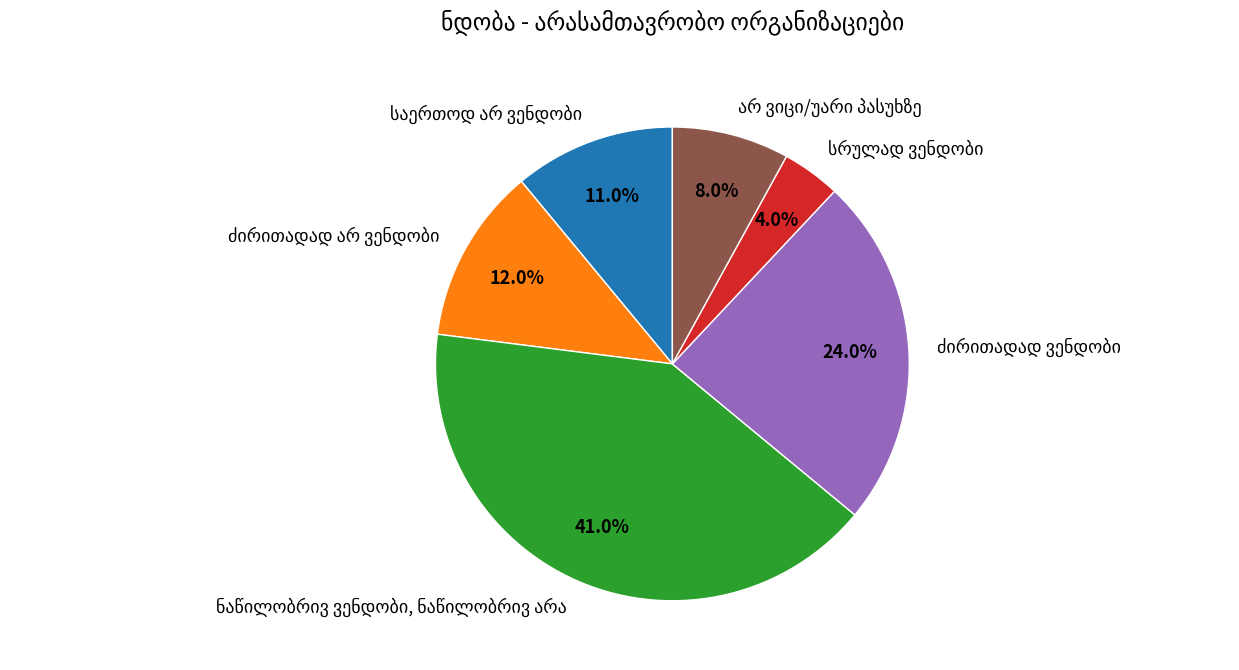

Does any single category account for the majority?

No